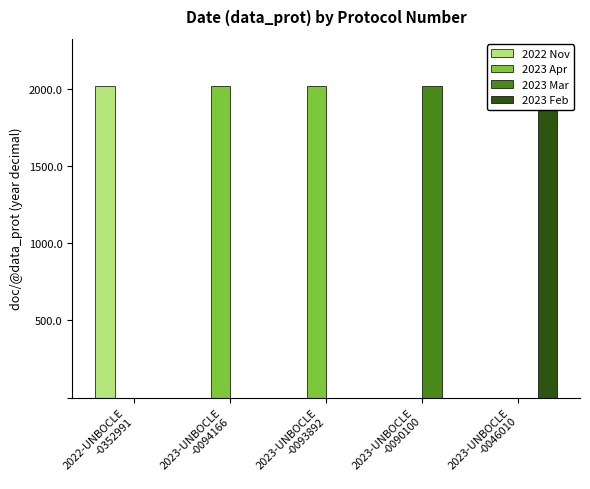

At which category is the sum across all series the highest?

2023-UNBOCLE
-0094166